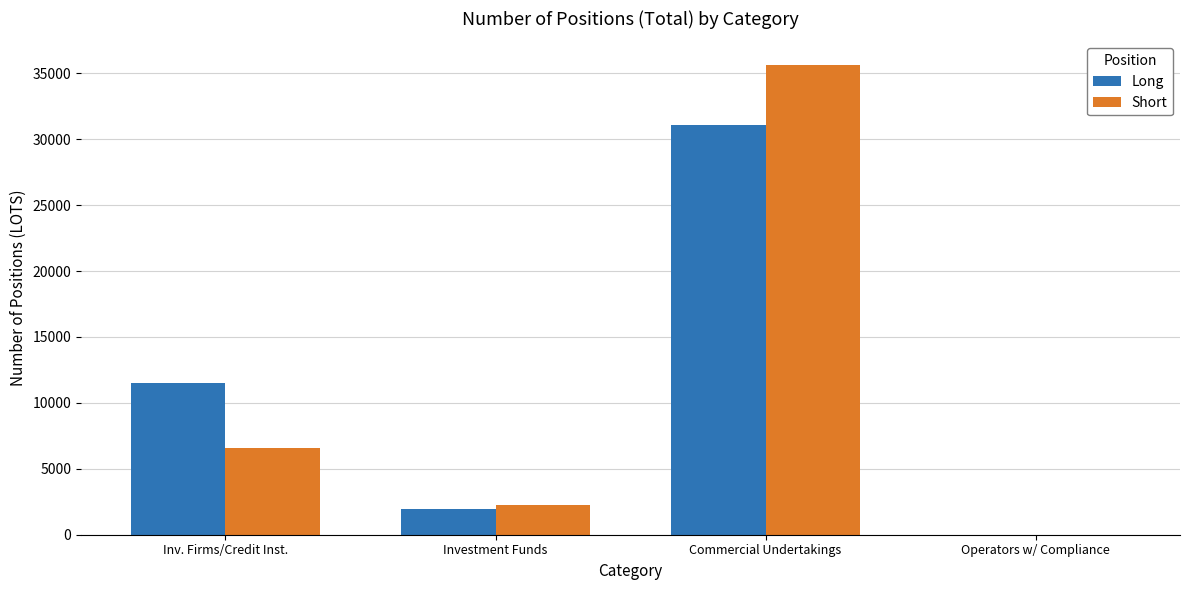

How many series are shown in this chart?

2